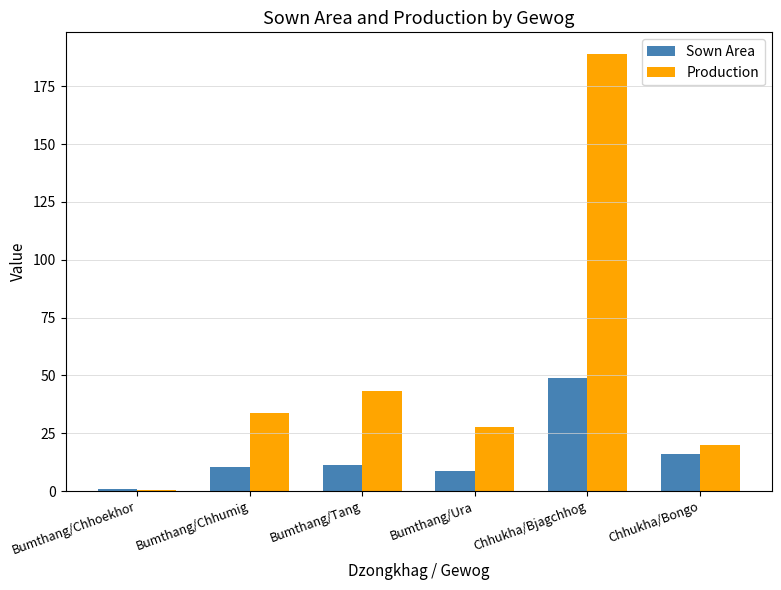

Reading left to right, transcribe all the data shown in this chart.

Sown Area: 1.0	10.3	11.2	8.7	48.7	16.0
Production: 0.6	33.5	43.3	27.5	188.9	19.9